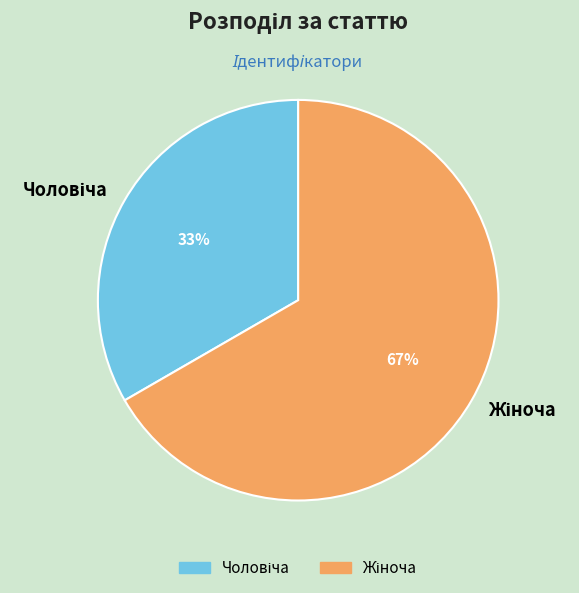

To the nearest percent, what is the average slice percentage?

50%